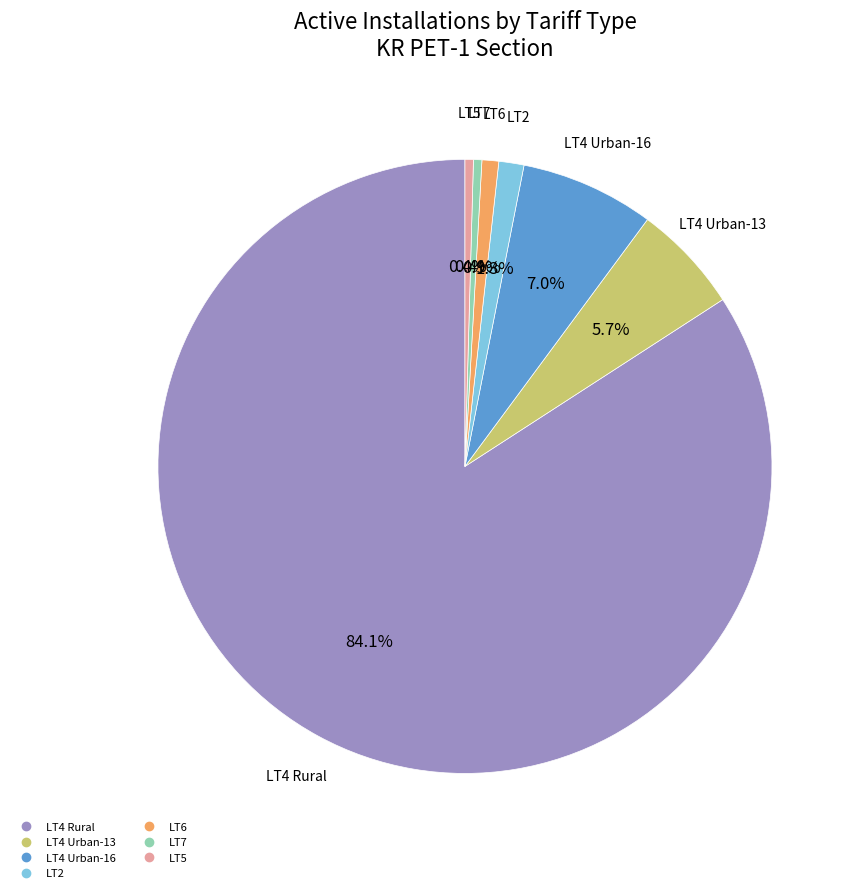

Which category has the smallest portion of the pie?

LT7